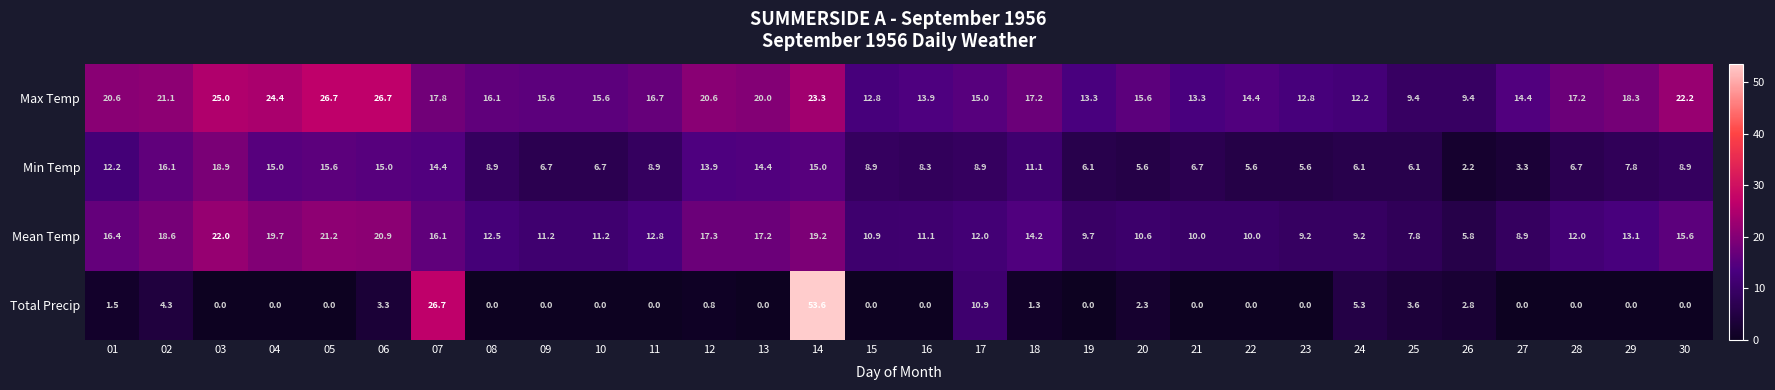

Rank the series by their average value, from lowest to highest.

Total Precip, Min Temp, Mean Temp, Max Temp